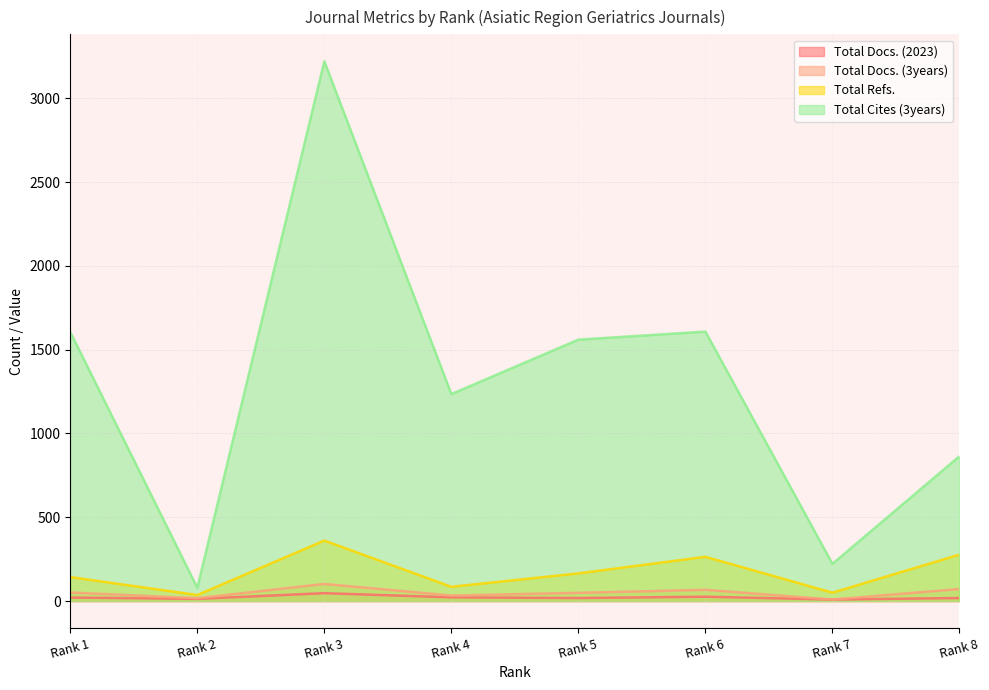

True or false: Total Docs. (2023) and Total Cites (3years) cross at least once.

False